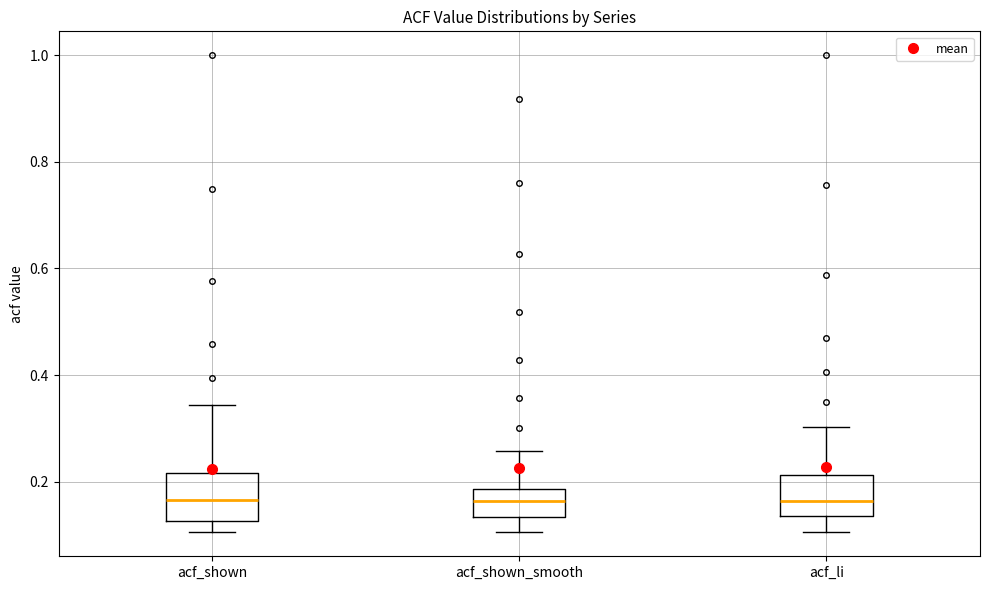

Reading left to right, read every box against the y-axis: the position of its median line, the range the box covers, and the ends of its whiskers. The values are not printed on the chart, so give them approximately, as read against the axis.

acf_shown: median 0.16, box 0.12 to 0.22, whiskers 0.10 to 0.34
acf_shown_smooth: median 0.16, box 0.14 to 0.18, whiskers 0.10 to 0.26
acf_li: median 0.16, box 0.14 to 0.22, whiskers 0.10 to 0.30